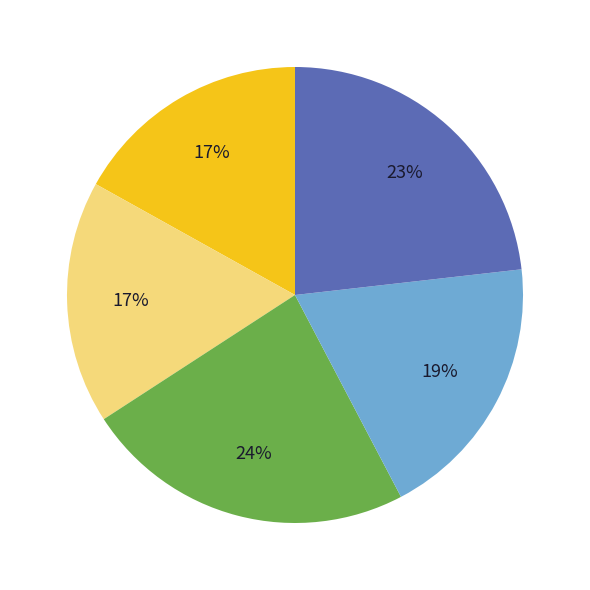

To the nearest percent, what is the difference between the largest and smallest slice percentages?

7%